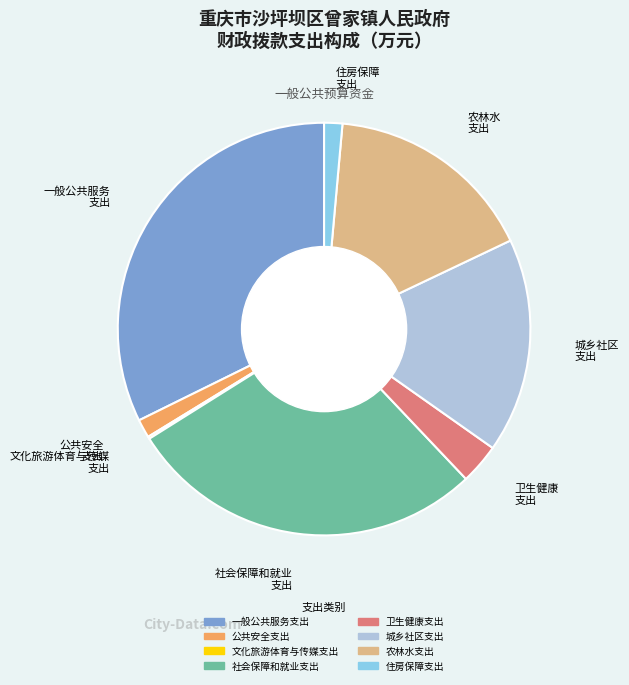

Does 农林水支出 represent more than half of the total?

No